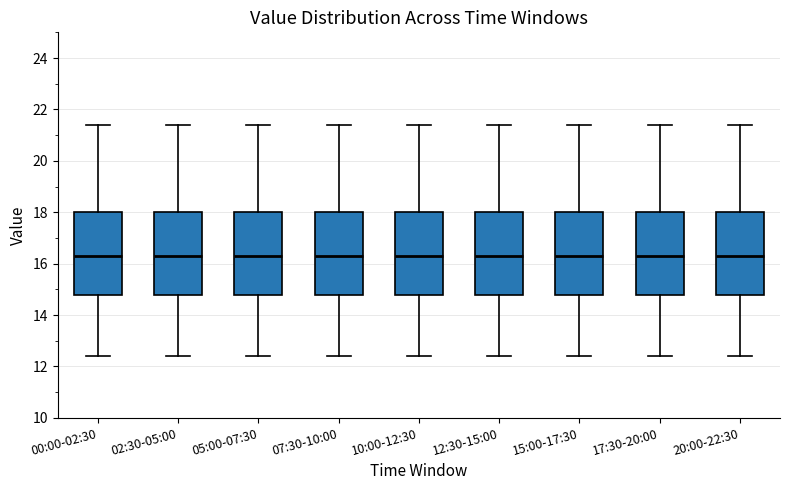

Reading left to right, transcribe this box plot: for each box, give where its median line is, the range the box spans, and where its two whiskers end, as read against the y-axis. The values are not printed on the chart, so give them approximately, as read against the axis.

00:00-02:30: median 16.4, box 14.8 to 18.0, whiskers 12.4 to 21.4
02:30-05:00: median 16.4, box 14.8 to 18.0, whiskers 12.4 to 21.4
05:00-07:30: median 16.4, box 14.8 to 18.0, whiskers 12.4 to 21.4
07:30-10:00: median 16.4, box 14.8 to 18.0, whiskers 12.4 to 21.4
10:00-12:30: median 16.4, box 14.8 to 18.0, whiskers 12.4 to 21.4
12:30-15:00: median 16.4, box 14.8 to 18.0, whiskers 12.4 to 21.4
15:00-17:30: median 16.4, box 14.8 to 18.0, whiskers 12.4 to 21.4
17:30-20:00: median 16.4, box 14.8 to 18.0, whiskers 12.4 to 21.4
20:00-22:30: median 16.4, box 14.8 to 18.0, whiskers 12.4 to 21.4